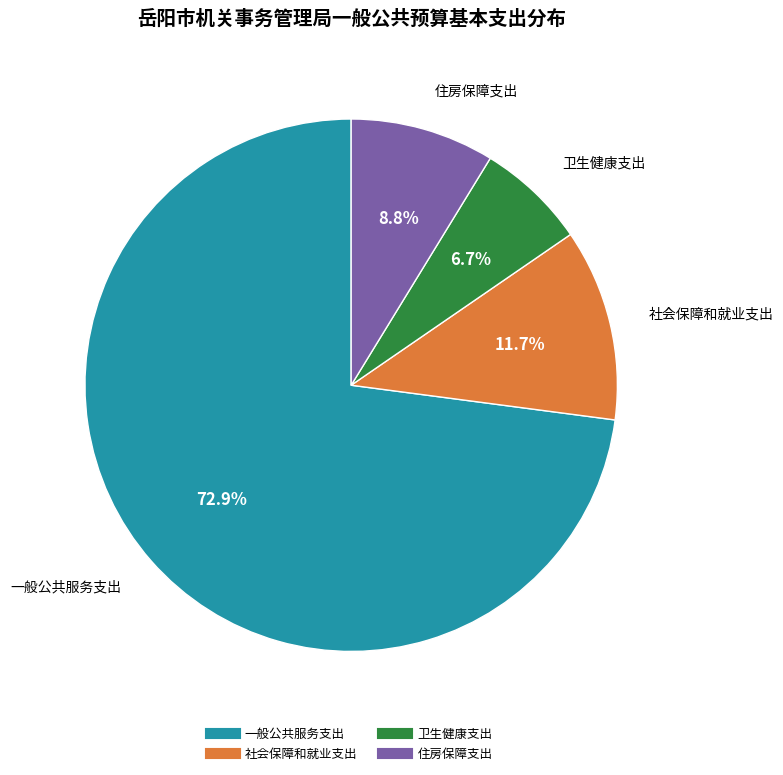

What is the largest slice in the pie chart?

一般公共服务支出